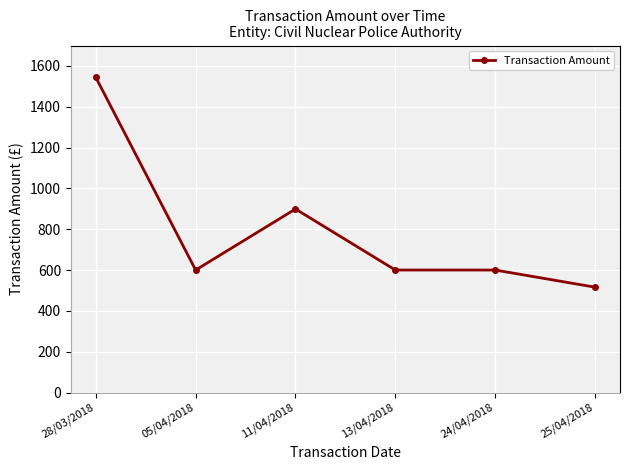

What is the difference between the maximum and minimum values?

1028.0